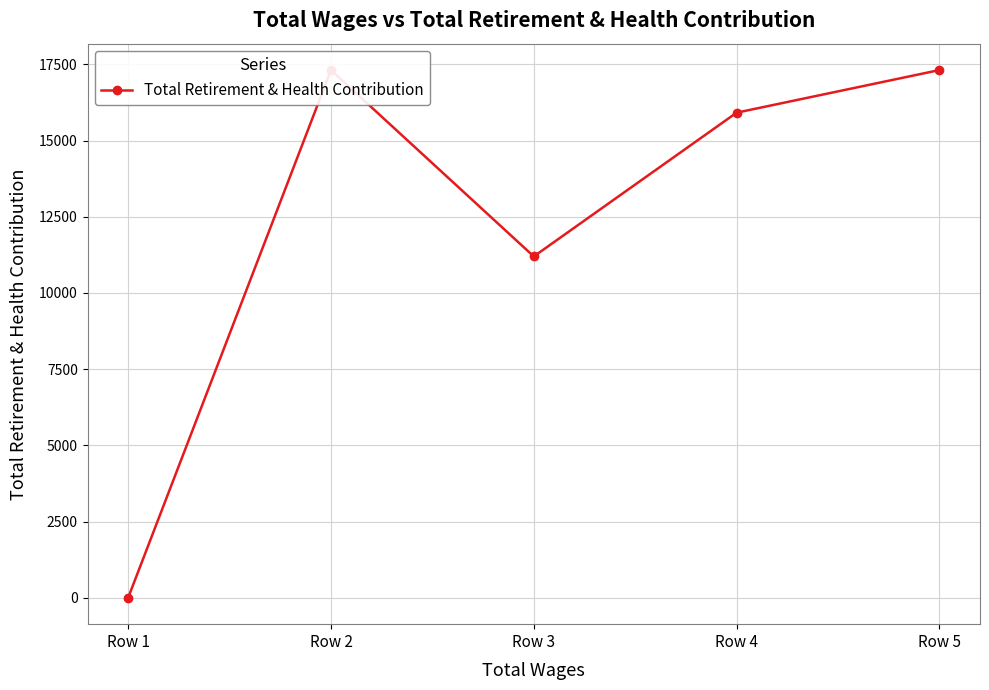

List the labels in order of value, largest first.

Row 2, Row 5, Row 4, Row 3, Row 1